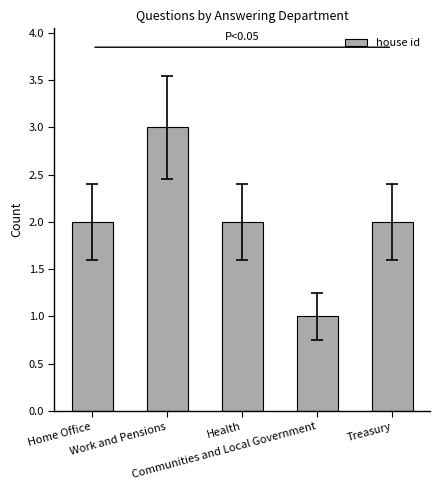

What is the value of the 2nd bar from the left?

3